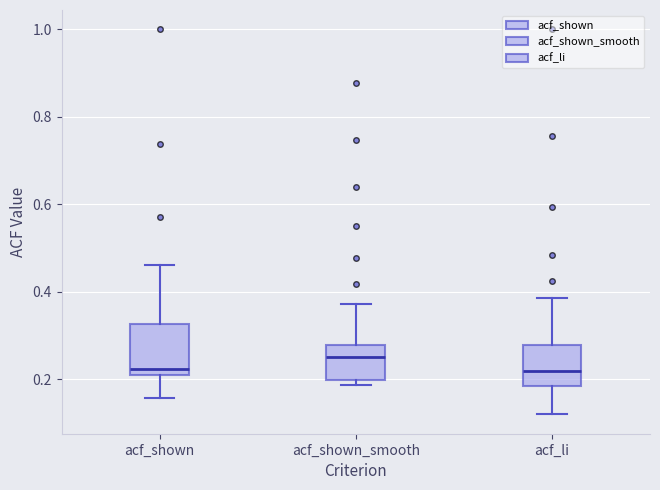

Where is the lower edge of the box for acf_shown on the y-axis? The values are not printed on the chart, so give them approximately, as read against the axis.

0.22